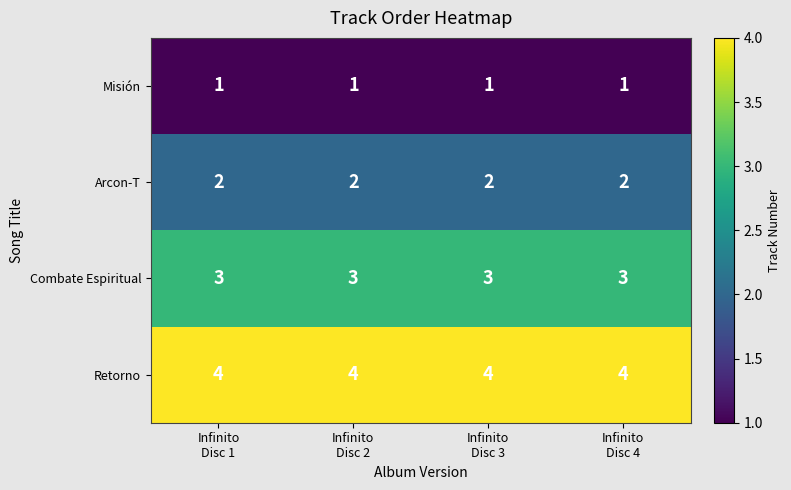

List the series in order of their peak value, highest first.

Retorno, Combate Espiritual, Arcon-T, Misión